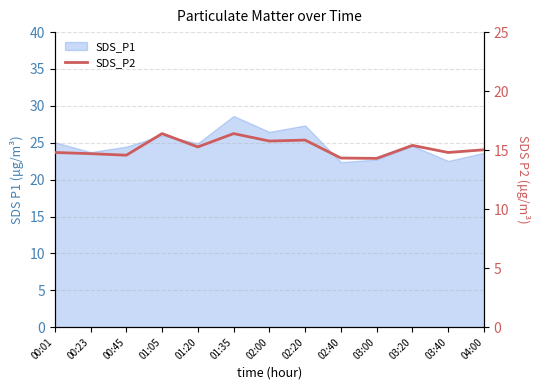

How many lines are shown in the chart?

1